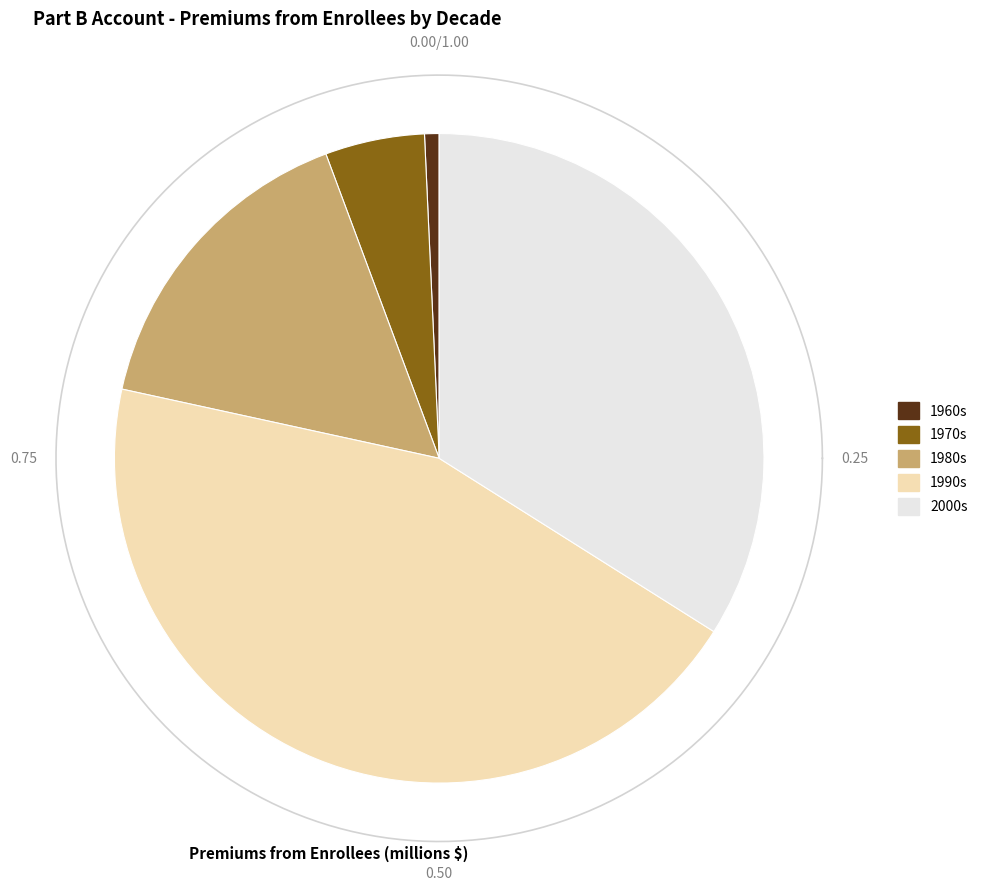

True or false: 1973 accounts for 0% of the total.

True